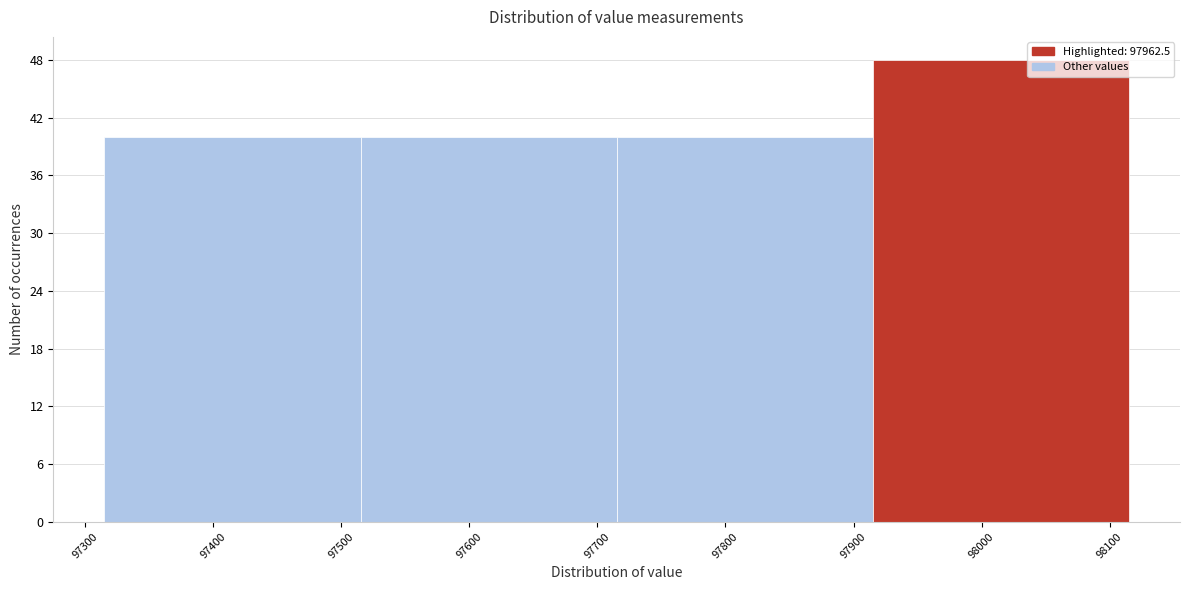

How tall is the bar that spans 97915 to 98115 on the x-axis? Neither the bar edges nor the heights are printed on the chart, so give them approximately, as read against the axes.

48